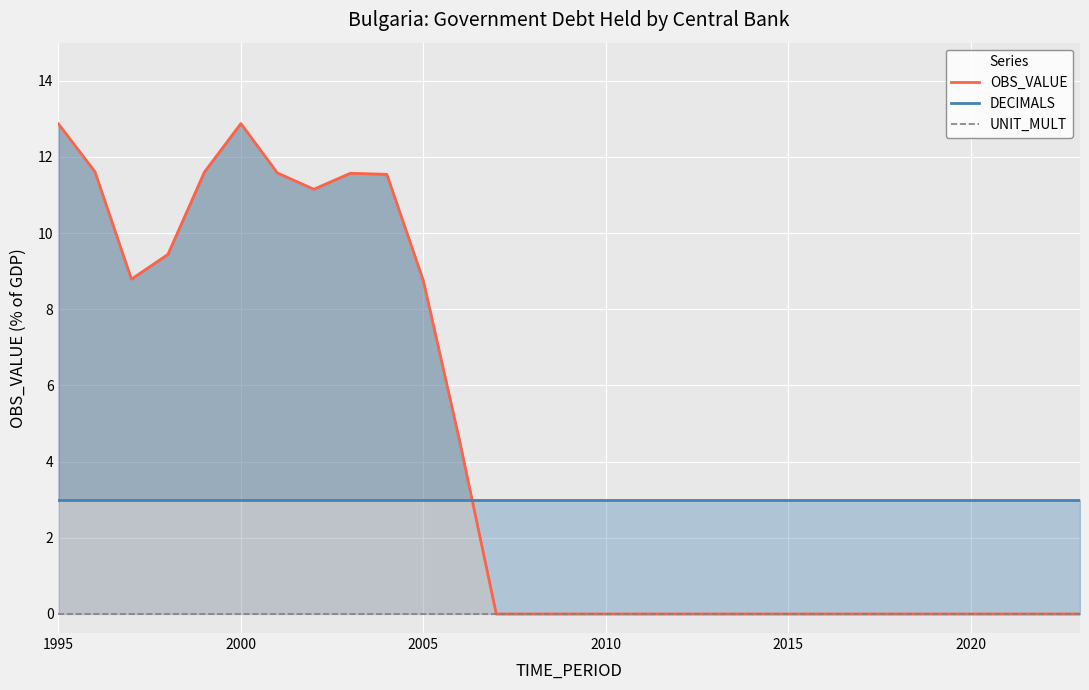

Which series has the largest range (max minus min)?

OBS_VALUE